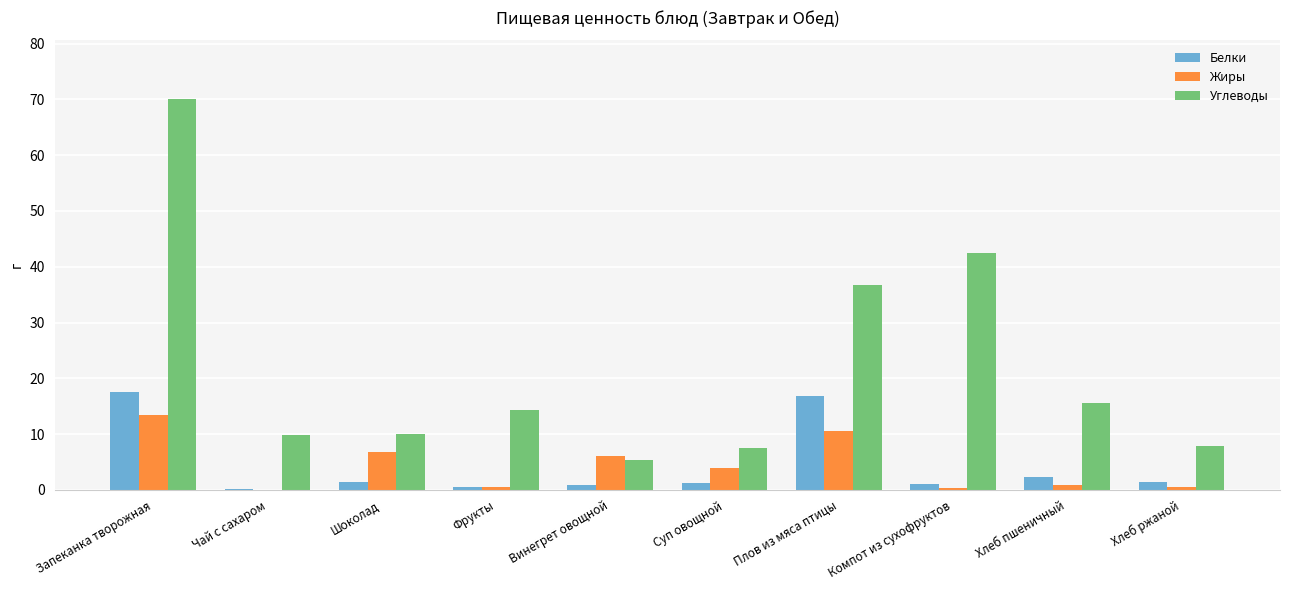

What is the sum of all Углеводы values?

219.9